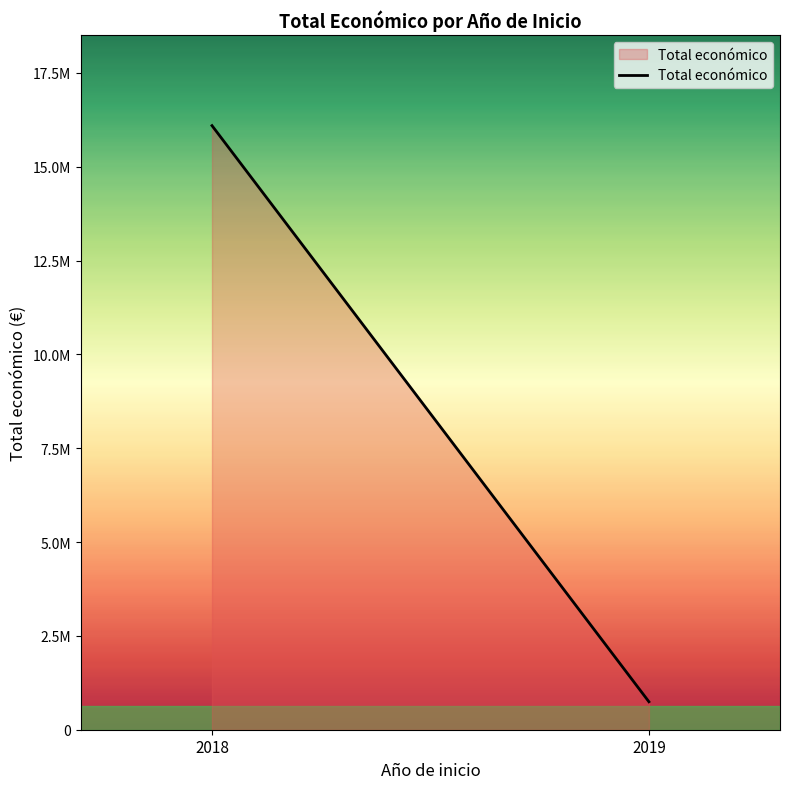

Rank the categories by value from lowest to highest.

2019, 2018